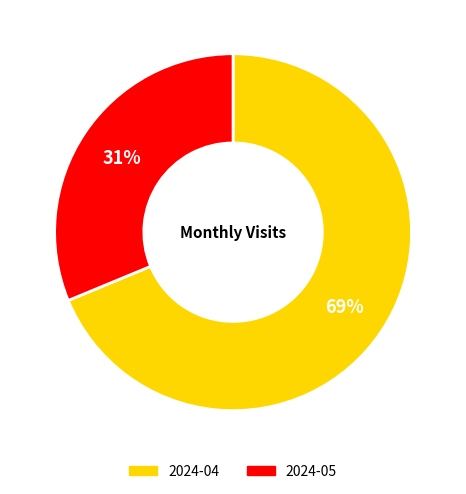

Which has a higher value, 2024-04 or 2024-05?

2024-04